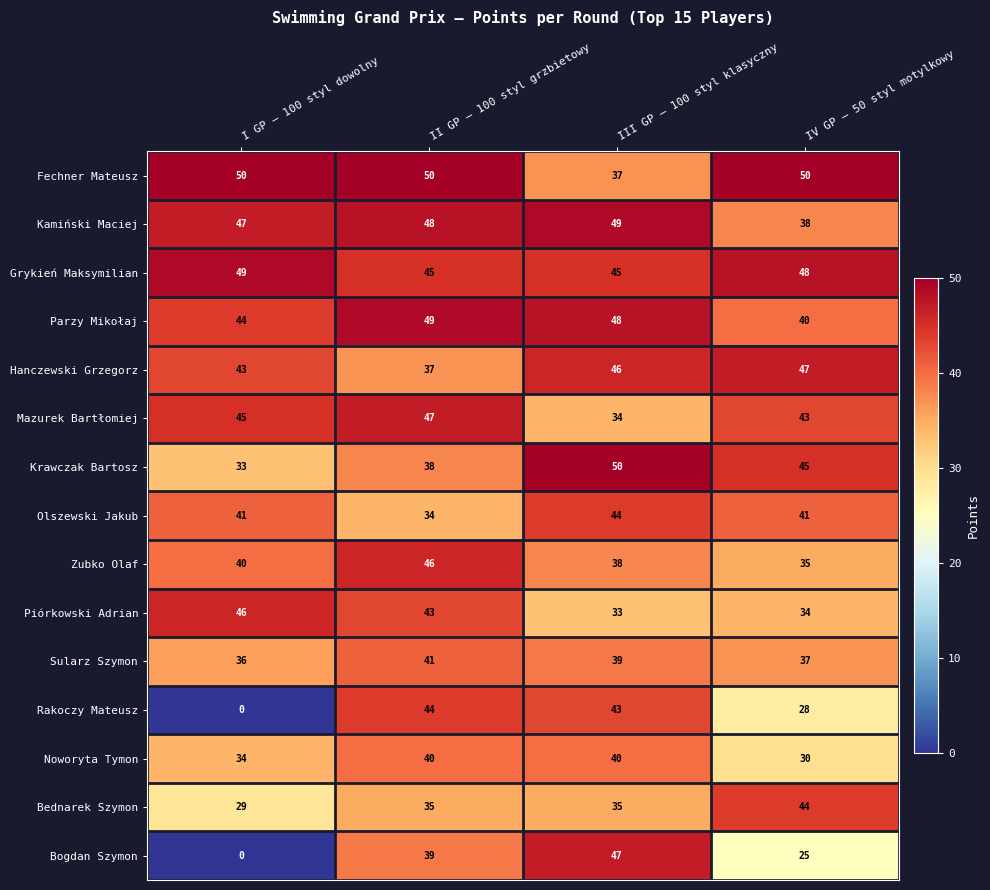

How many data points does each series have?

4